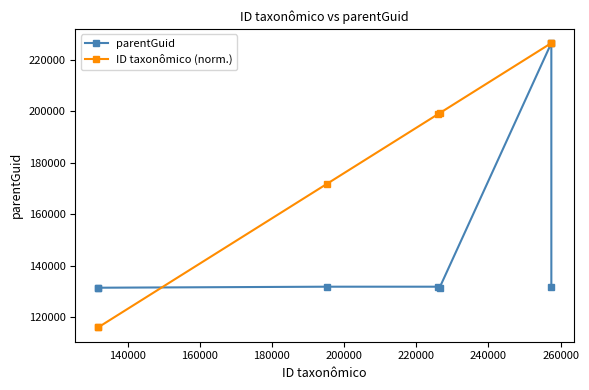

True or false: ID taxonômico (norm.) has more than 2 interior local peaks.

False